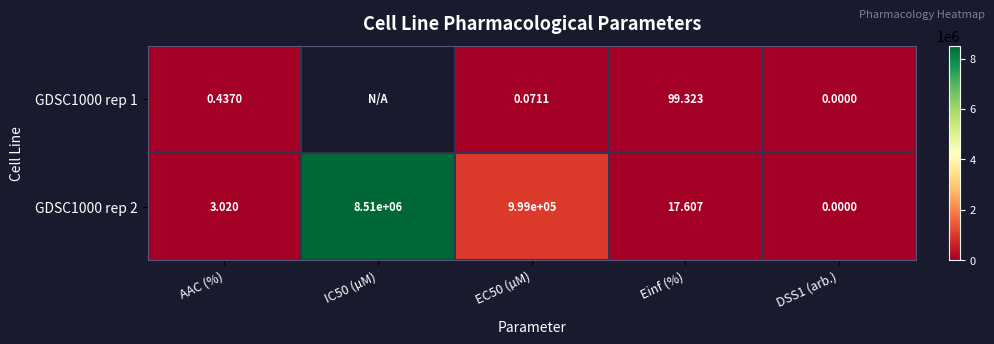

How many data points in GDSC1000 rep 2 are above 17?

3